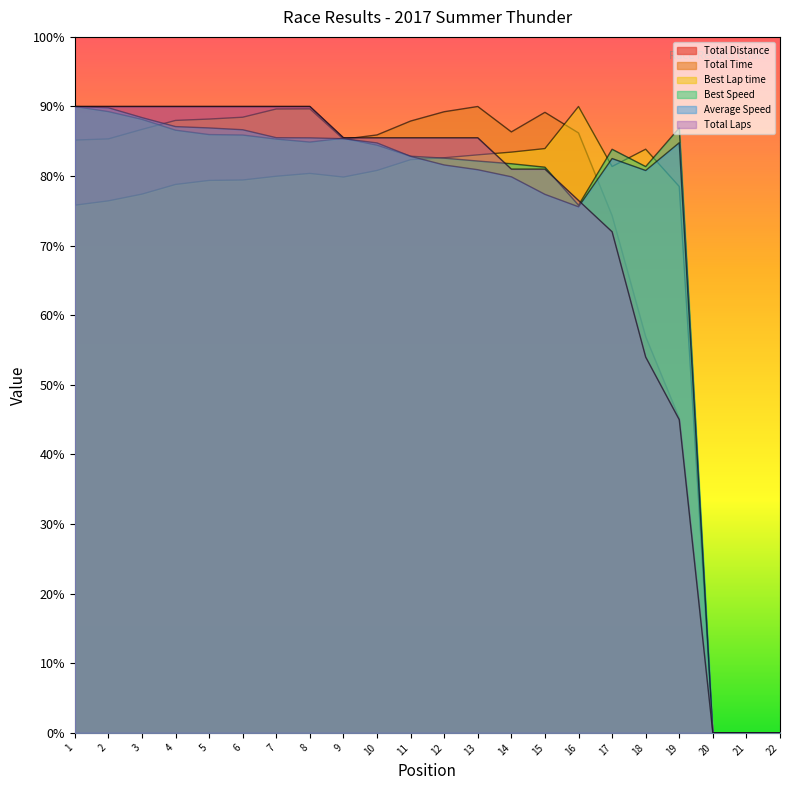

After their last crossing, which series has the higher values: Total Laps or Best Speed?

Best Speed